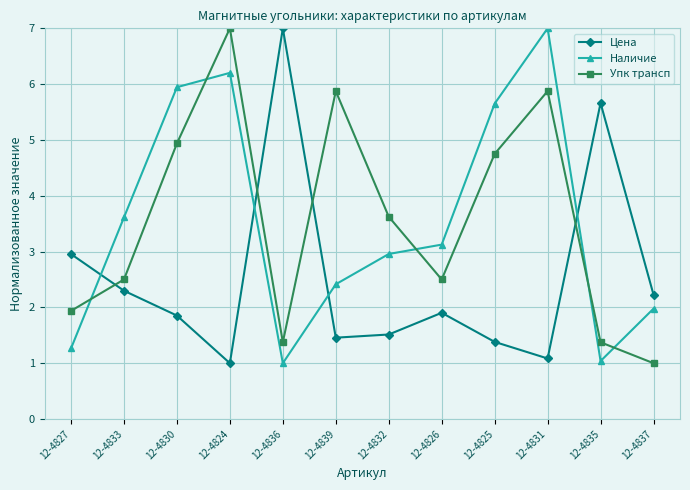

After their last crossing, which series has the higher values: Наличие or Цена?

Цена